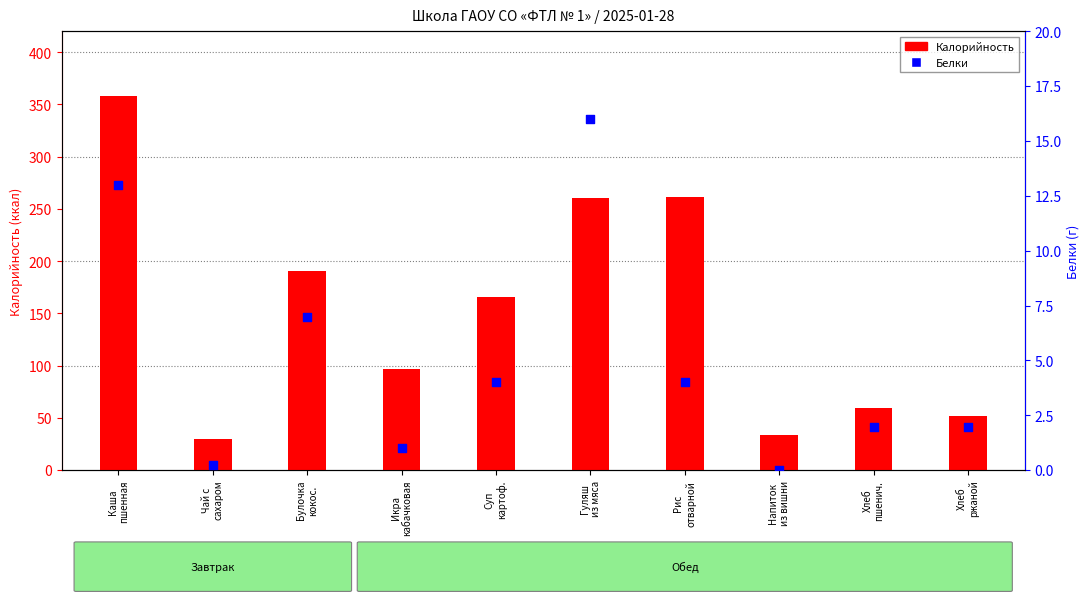

What is the total value across all series at Булочка
кокос.?

198.0